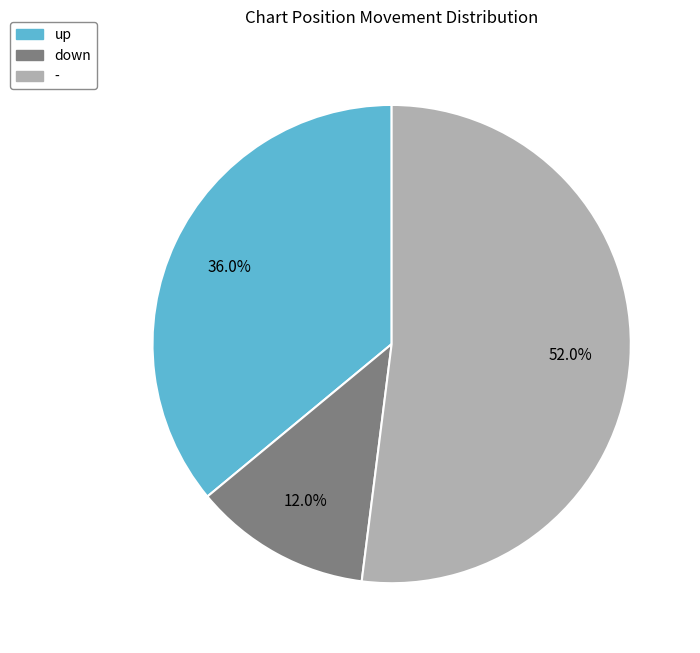

What is the total percentage of up and down?

48.0%